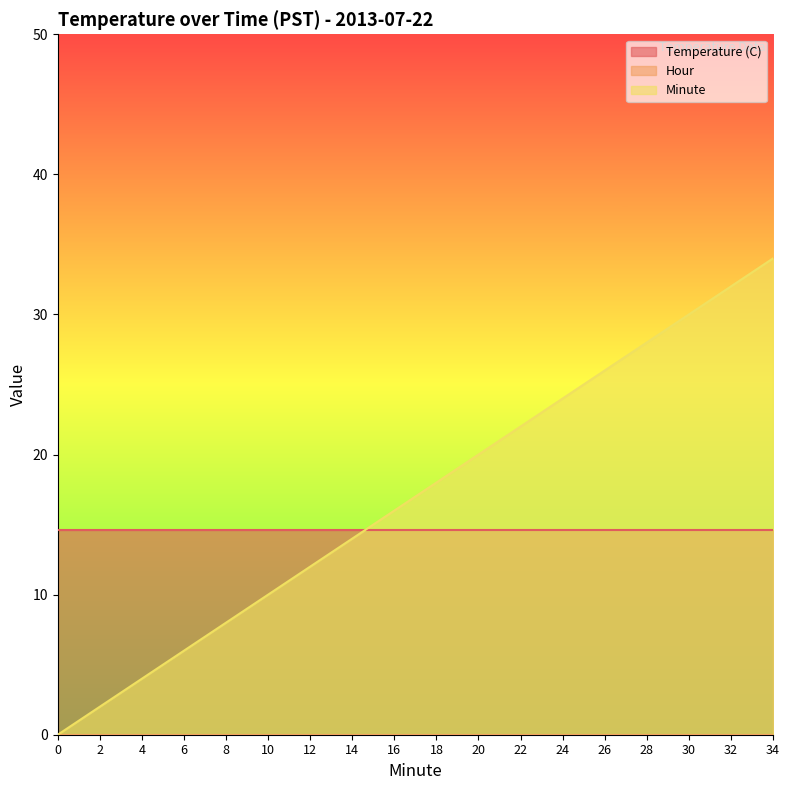

How many data points does each series have?

18